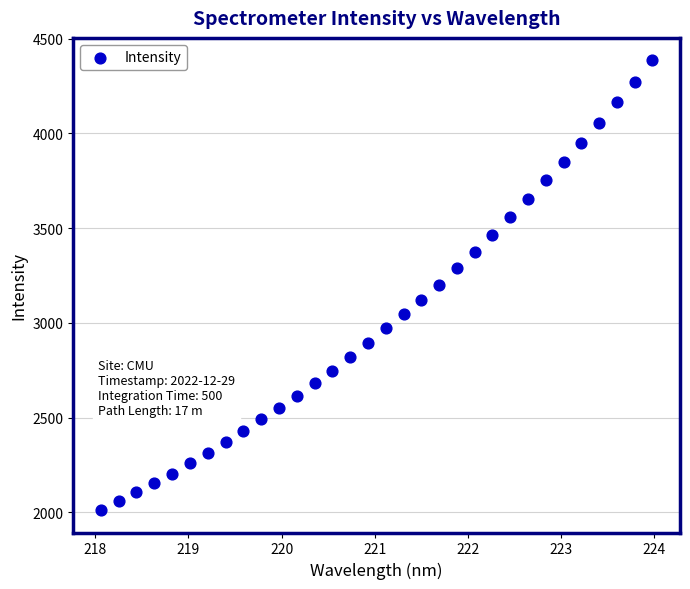

What is the range of X values (max minus min)?

5.9